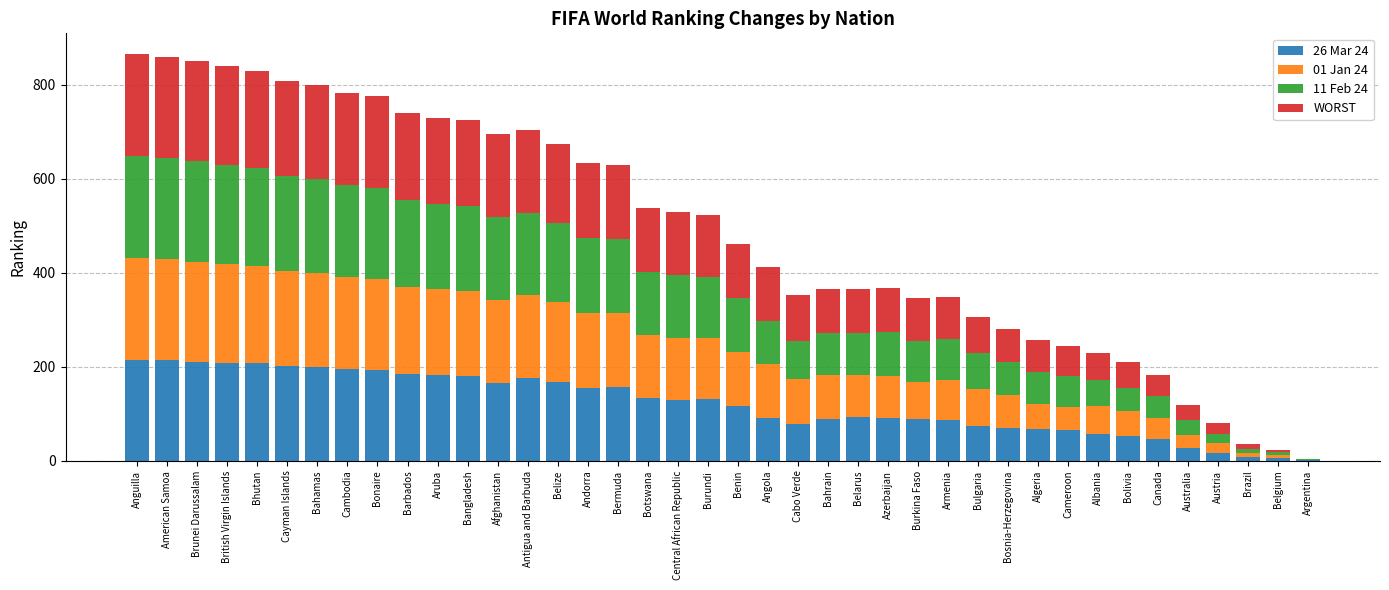

The value of 26 Mar 24 at Central African Republic is 231. True or false?

False